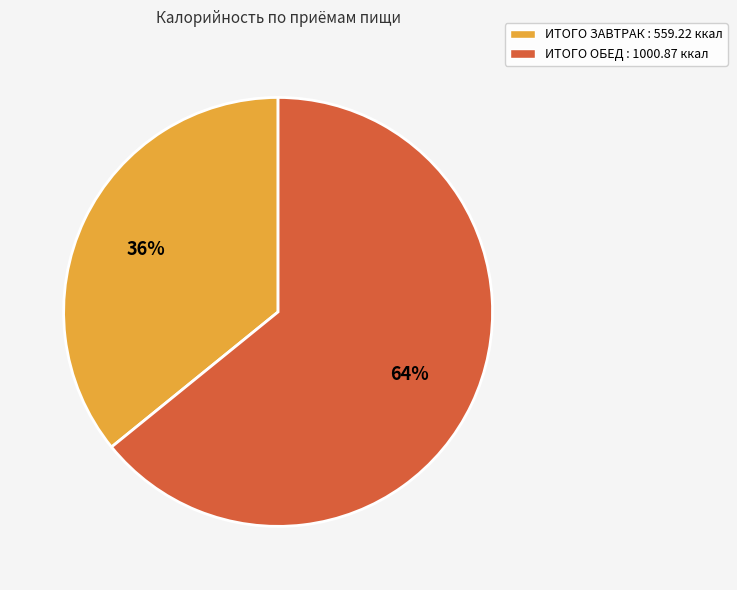

To the nearest percent, what percentage of the pie is ИТОГО ЗАВТРАК?

36%